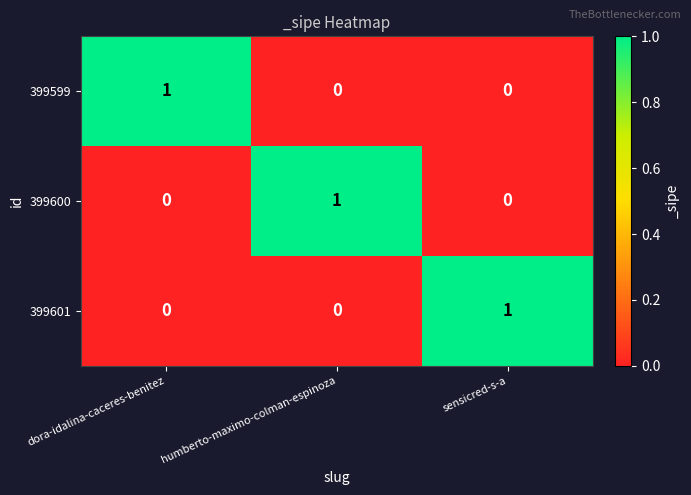

At which label does 399601 reach its peak?

sensicred-s-a